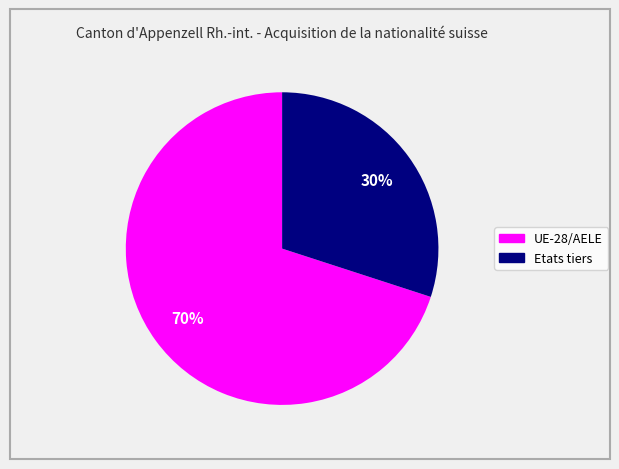

Which slice represents more than half of the pie?

UE-28/AELE